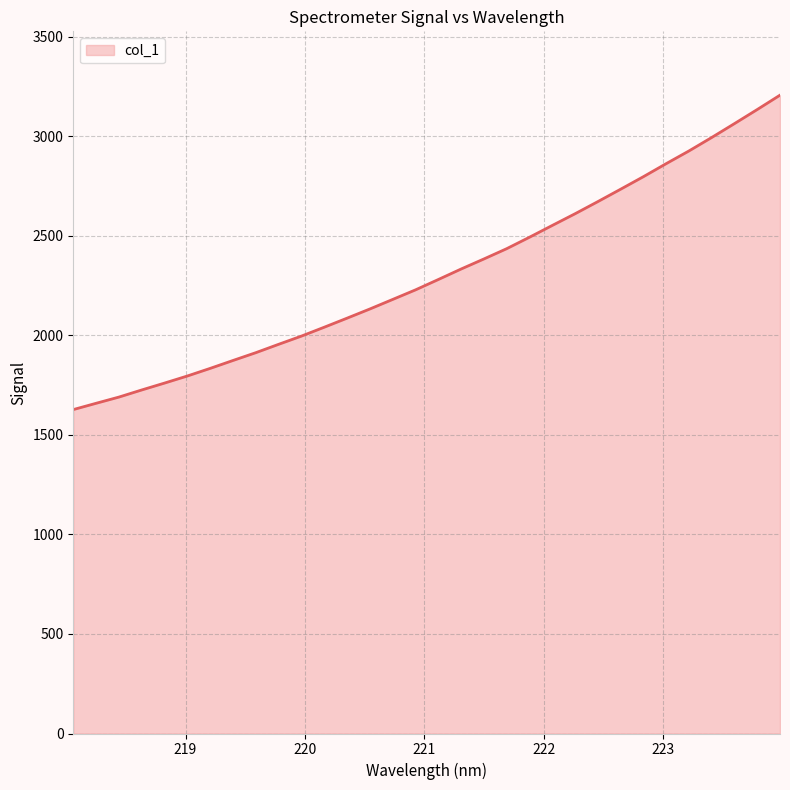

What is the sum of all values?

73970.2